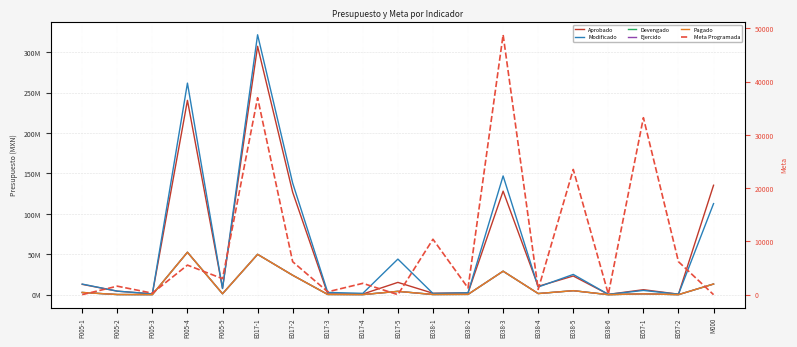

At M000, list the series in order from largest to smallest.

Aprobado, Modificado, Devengado, Ejercido, Pagado, Meta Programada